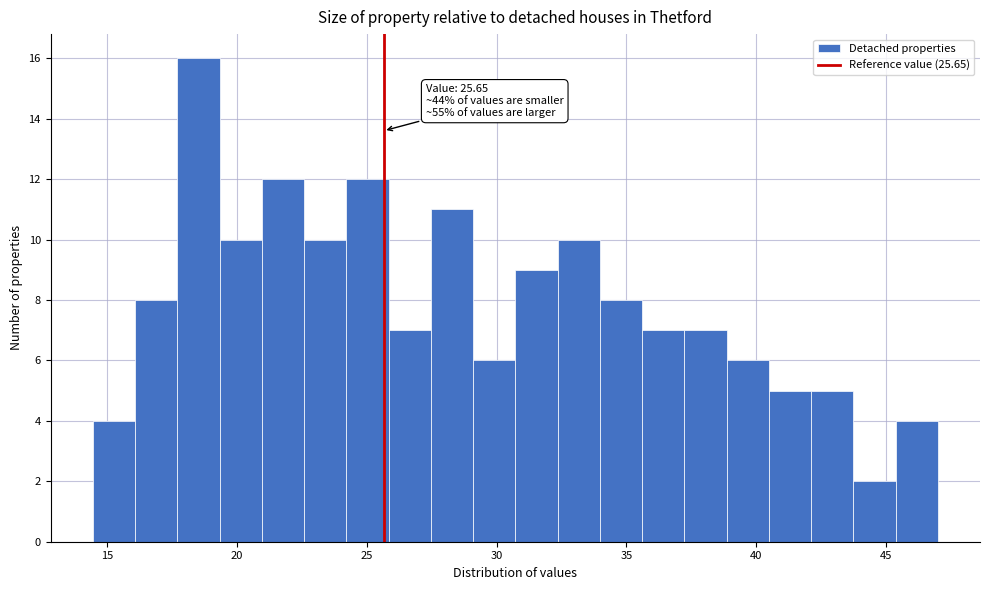

Around what value on the x-axis is the tallest bar? Give the approximate position of its centre, as read against the axis.

18.5